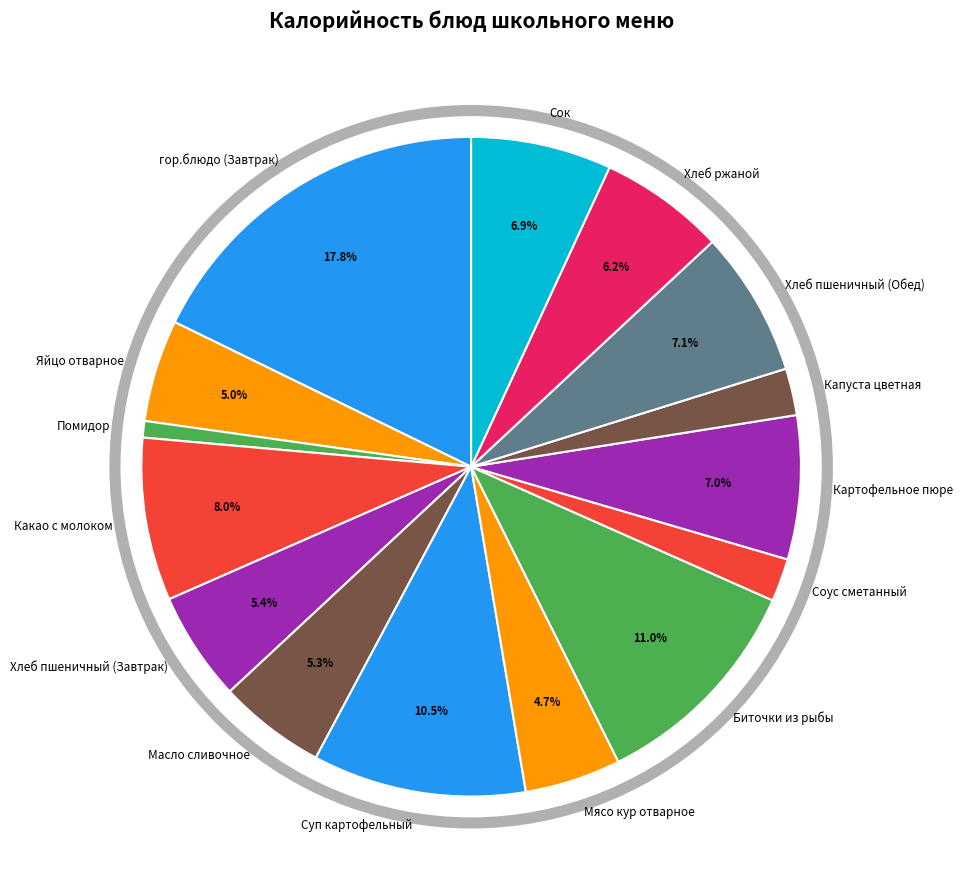

Between Масло сливочное and Хлеб ржаной, which is larger?

Хлеб ржаной